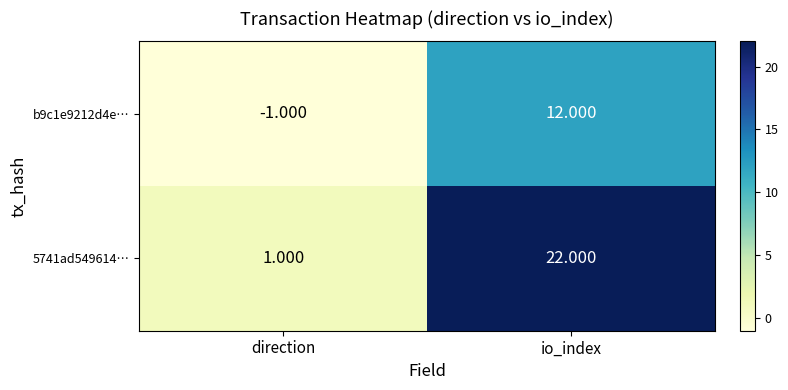

Where is 5741ad549614… nearest to the value 11?

direction